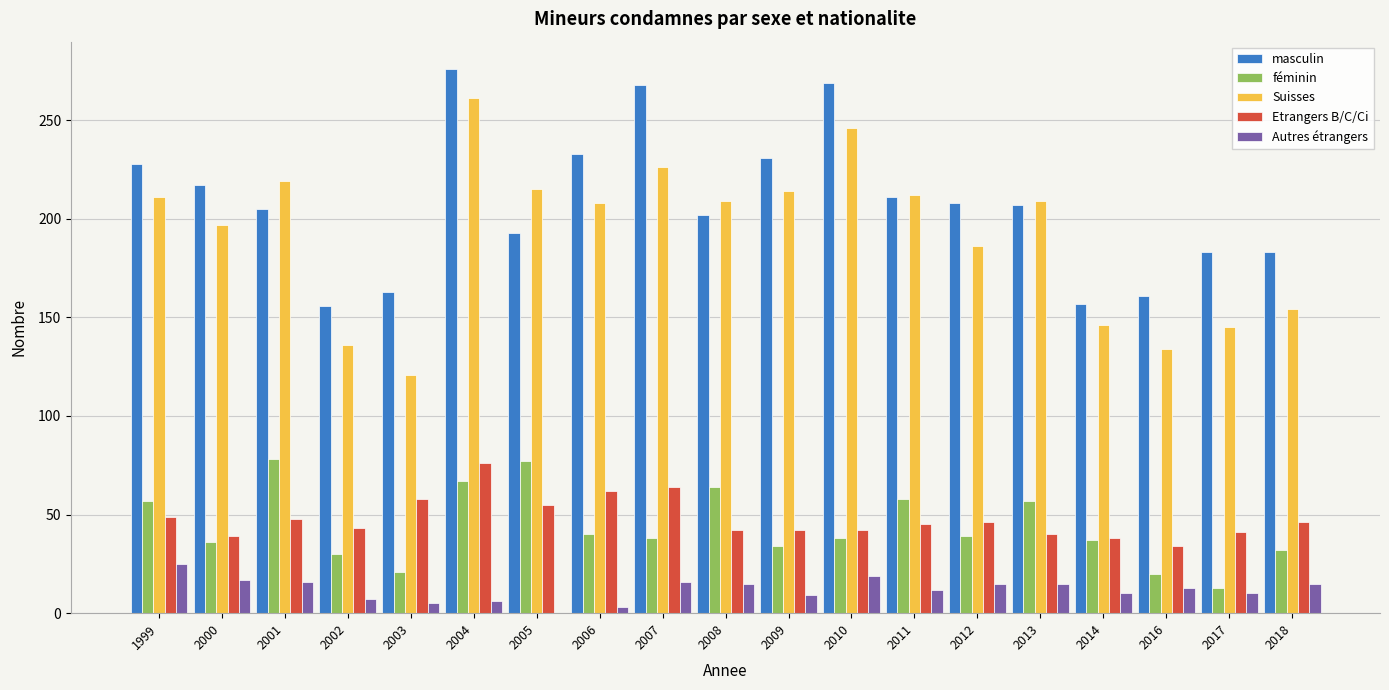

Is the value of féminin at 1999 greater than the value of masculin at 2001?

No